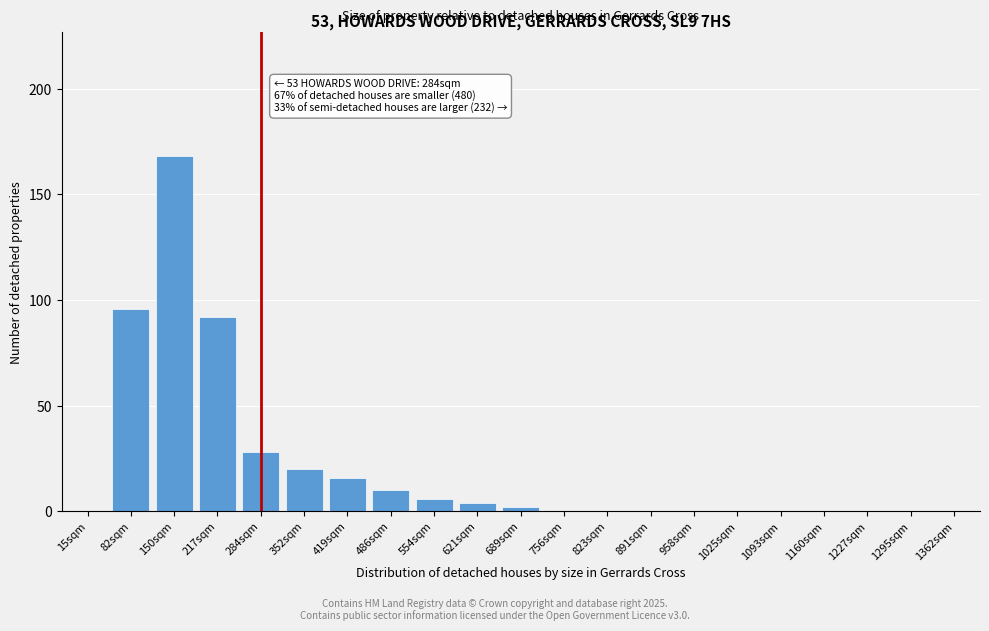

Reading left to right, extract all data points from this chart.

15sqm=0	82sqm=96	150sqm=168	217sqm=92	284sqm=28	352sqm=20	419sqm=16	486sqm=10	554sqm=6	621sqm=4	689sqm=2	756sqm=0	823sqm=0	891sqm=0	958sqm=0	1025sqm=0	1093sqm=0	1160sqm=0	1227sqm=0	1295sqm=0	1362sqm=0